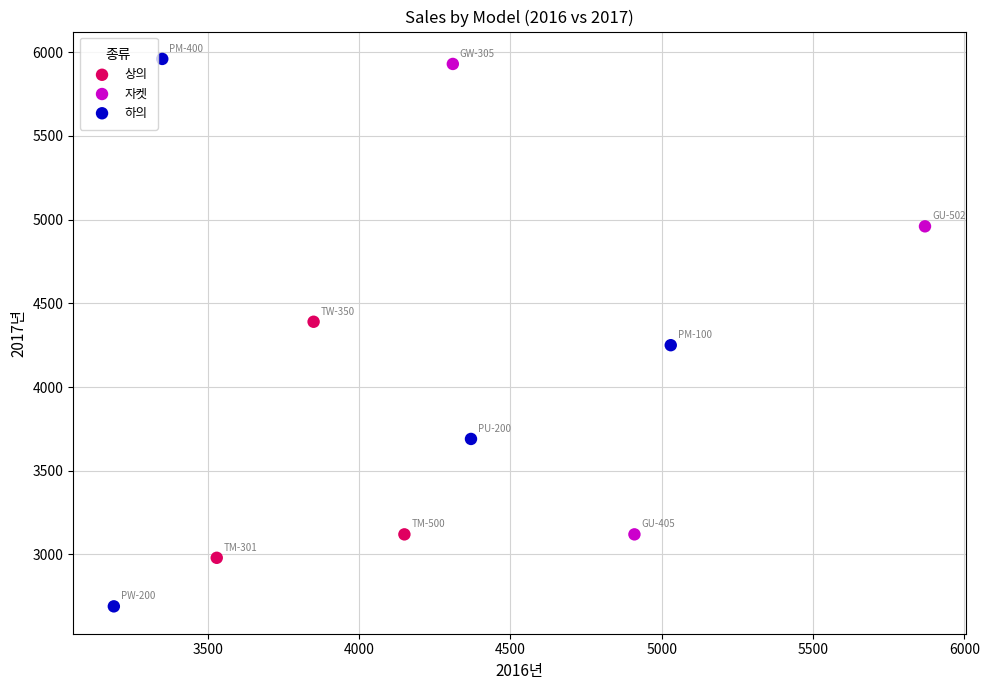

Which series reaches the maximum Y coordinate?

하의